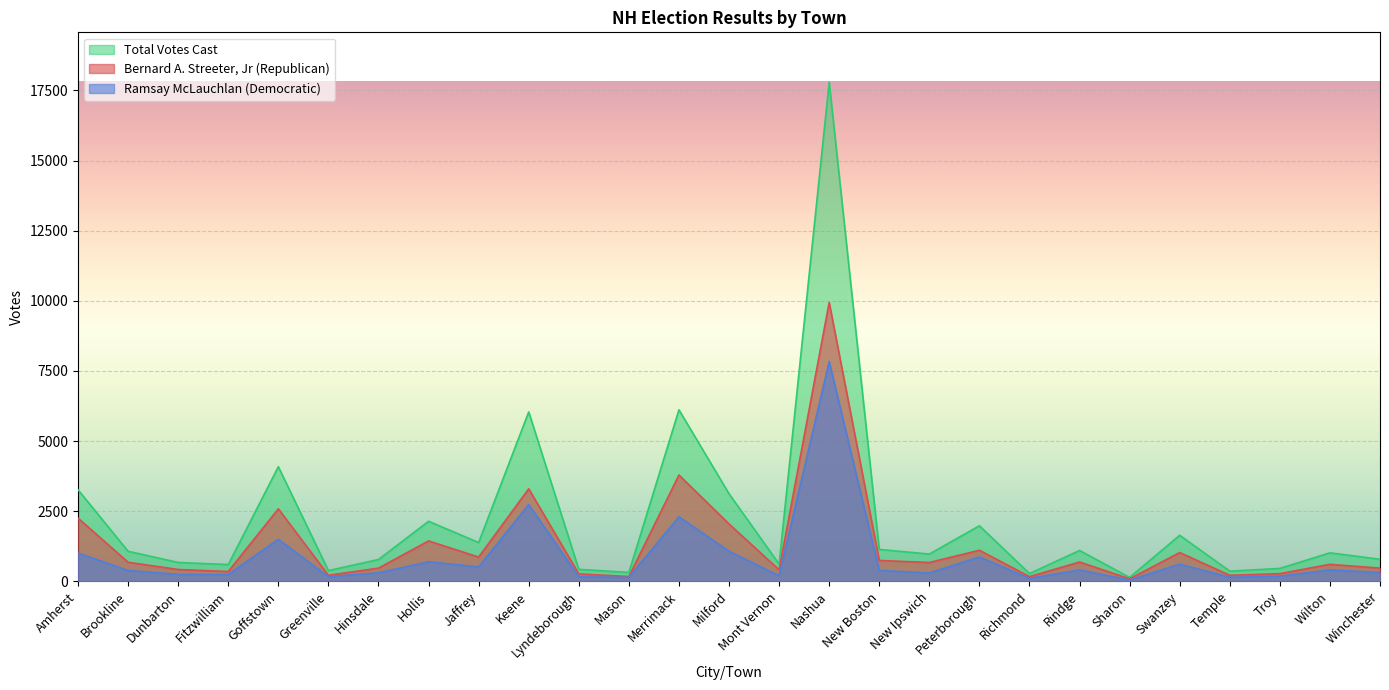

At which category does Bernard A. Streeter, Jr (Republican) reach its first local valley?

Fitzwilliam